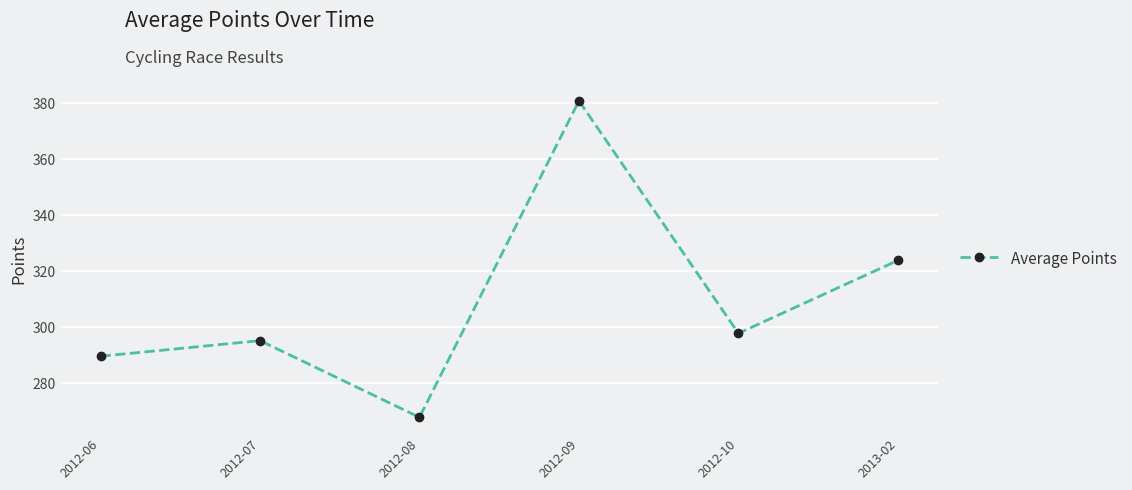

Does the chart have visible grid lines?

Yes